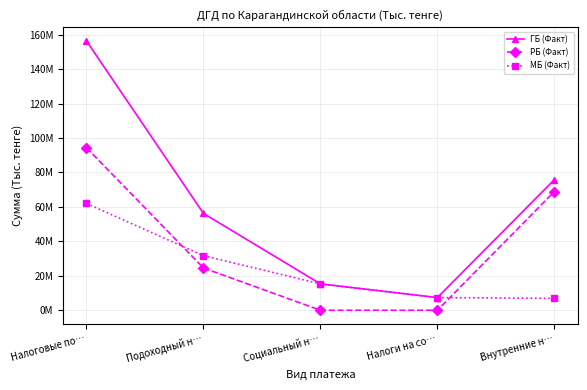

List the series in order of their peak value, lowest first.

МБ (Факт), РБ (Факт), ГБ (Факт)